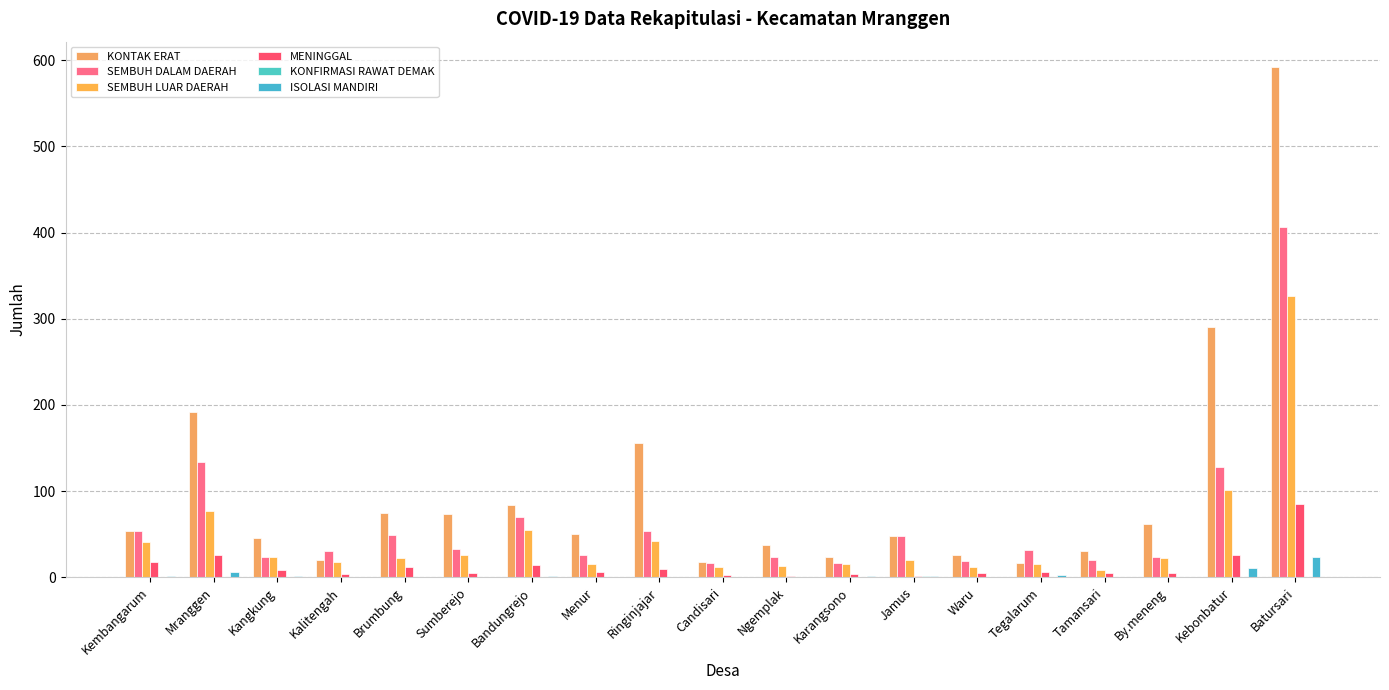

Reading right to left, transcribe all the data shown in this chart.

KONTAK ERAT: Batursari=592	Kebonbatur=290	By.meneng=62	Tamansari=31	Tegalarum=17	Waru=26	Jamus=48	Karangsono=24	Ngemplak=37	Candisari=18	Ringinjajar=156	Menur=50	Bandungrejo=84	Sumberejo=74	Brumbung=75	Kalitengah=20	Kangkung=46	Mranggen=192	Kembangarum=54
SEMBUH DALAM DAERAH: Batursari=406	Kebonbatur=128	By.meneng=24	Tamansari=20	Tegalarum=32	Waru=19	Jamus=48	Karangsono=16	Ngemplak=24	Candisari=17	Ringinjajar=54	Menur=26	Bandungrejo=70	Sumberejo=33	Brumbung=49	Kalitengah=30	Kangkung=24	Mranggen=134	Kembangarum=54
SEMBUH LUAR DAERAH: Batursari=327	Kebonbatur=101	By.meneng=22	Tamansari=8	Tegalarum=15	Waru=12	Jamus=20	Karangsono=15	Ngemplak=13	Candisari=12	Ringinjajar=42	Menur=15	Bandungrejo=55	Sumberejo=26	Brumbung=22	Kalitengah=18	Kangkung=23	Mranggen=77	Kembangarum=41
MENINGGAL: Batursari=85	Kebonbatur=26	By.meneng=5	Tamansari=5	Tegalarum=6	Waru=5	Jamus=1	Karangsono=4	Ngemplak=2	Candisari=3	Ringinjajar=10	Menur=6	Bandungrejo=14	Sumberejo=5	Brumbung=12	Kalitengah=4	Kangkung=9	Mranggen=26	Kembangarum=18
KONFIRMASI RAWAT DEMAK: Batursari=0	Kebonbatur=0	By.meneng=0	Tamansari=0	Tegalarum=0	Waru=0	Jamus=1	Karangsono=0	Ngemplak=0	Candisari=0	Ringinjajar=0	Menur=0	Bandungrejo=0	Sumberejo=0	Brumbung=0	Kalitengah=0	Kangkung=0	Mranggen=0	Kembangarum=0
ISOLASI MANDIRI: Batursari=23	Kebonbatur=11	By.meneng=0	Tamansari=0	Tegalarum=3	Waru=0	Jamus=1	Karangsono=1	Ngemplak=0	Candisari=0	Ringinjajar=0	Menur=0	Bandungrejo=2	Sumberejo=0	Brumbung=0	Kalitengah=0	Kangkung=1	Mranggen=6	Kembangarum=2